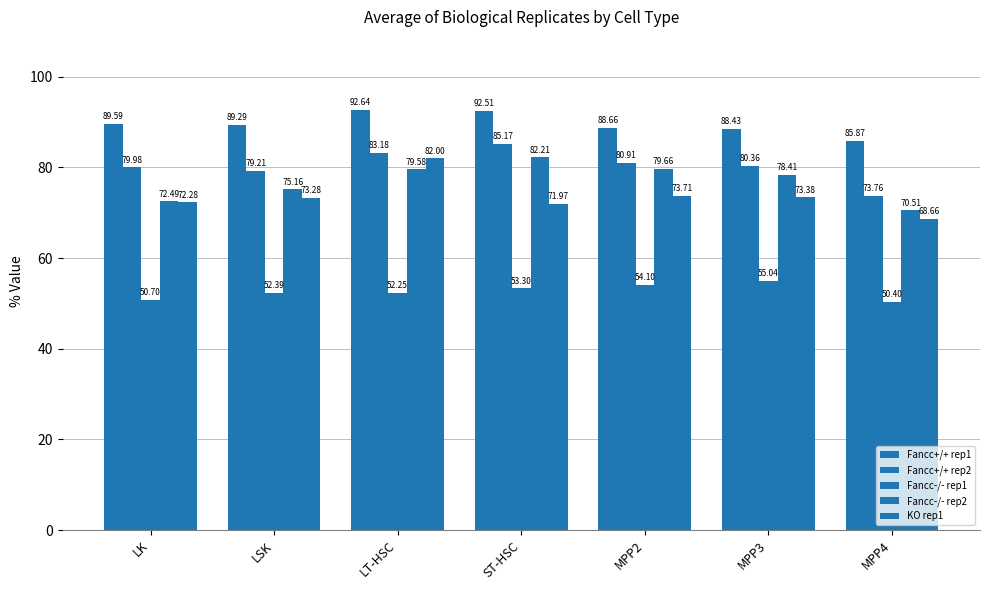

How many data points in Fancc+/+ rep2 are less than 80?

3